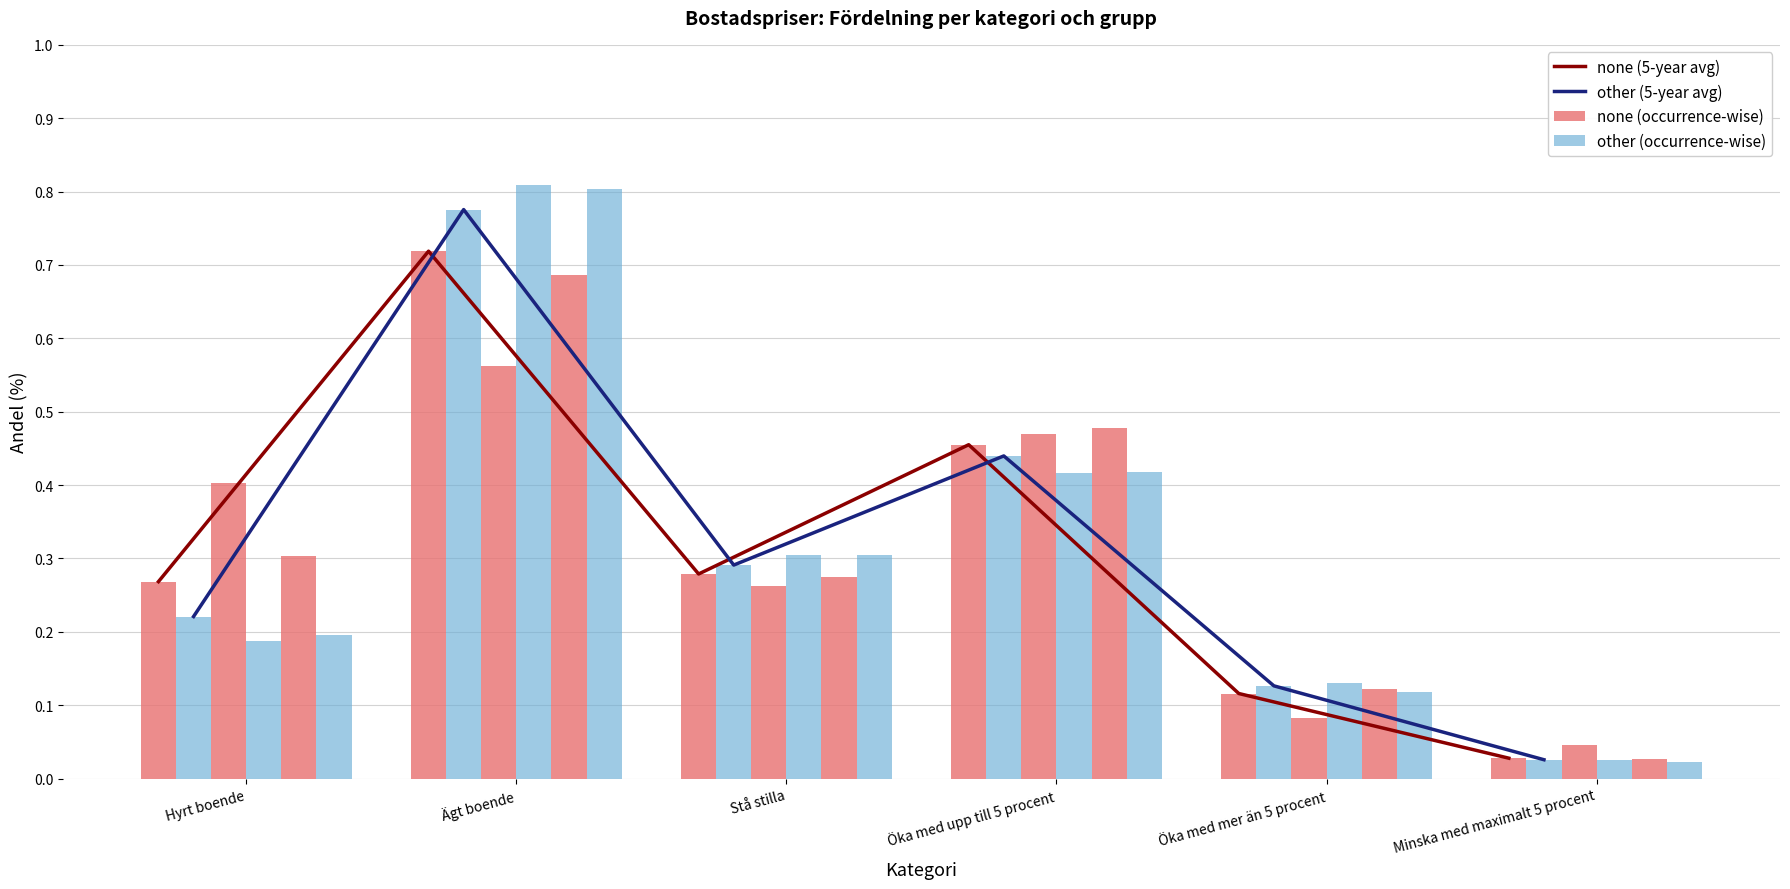

What is the difference between the none (5-year avg) values at Öka med mer än 5 procent and Öka med upp till 5 procent?

0.3